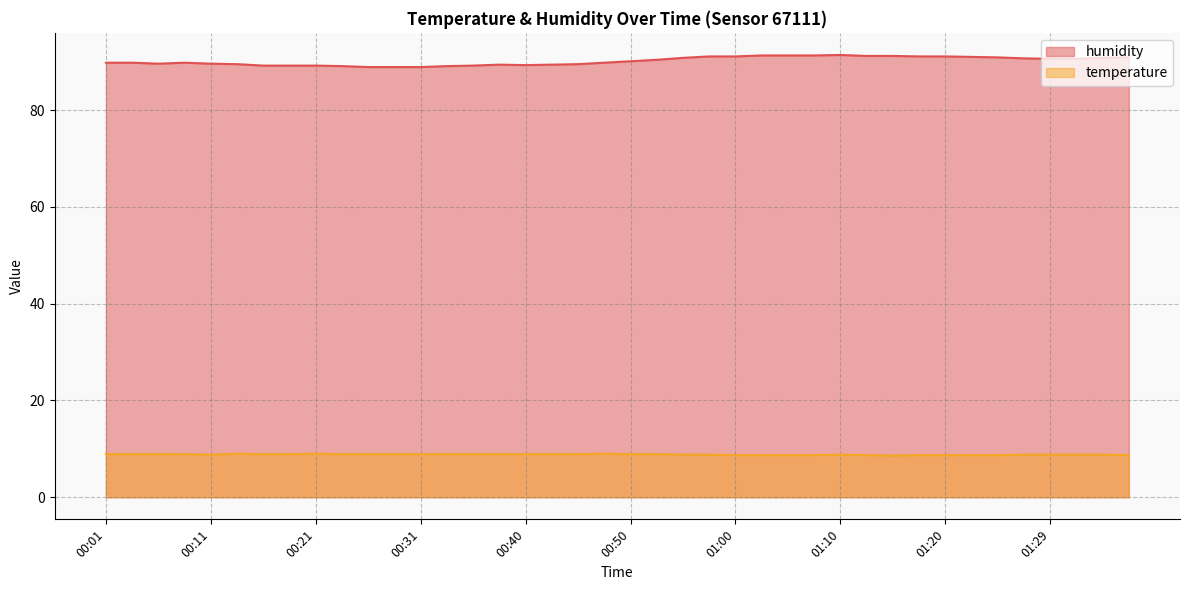

Which series has the widest spread of values?

humidity